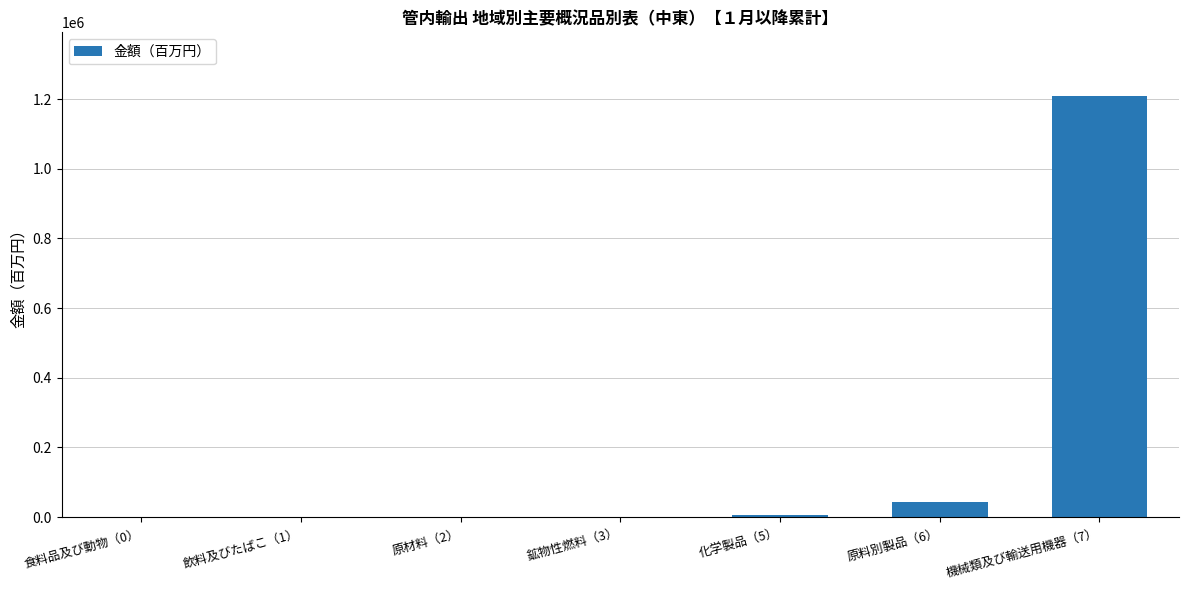

The value at 機械類及び輸送用機器（7） is 297100.8. True or false?

False